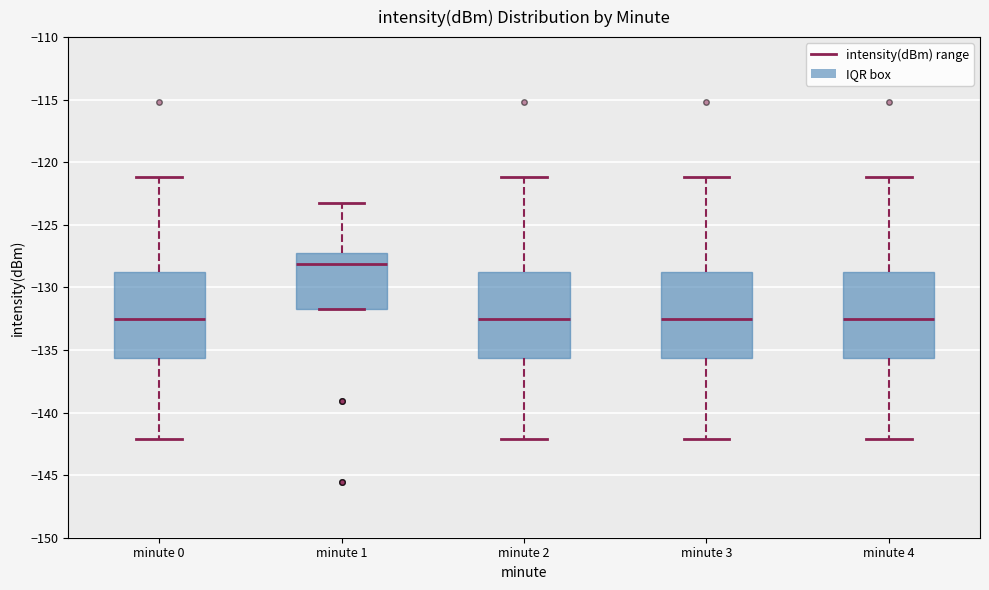

Reading left to right, transcribe this box plot: for each box, give where its median line is, the range the box spans, and where its two whiskers end, as read against the y-axis. The values are not printed on the chart, so give them approximately, as read against the axis.

minute 0: median -132.5, box -135.5 to -128.5, whiskers -142.0 to -121.0
minute 1: median -128.0, box -131.5 to -127.5, whiskers -131.5 to -123.0
minute 2: median -132.5, box -135.5 to -128.5, whiskers -142.0 to -121.0
minute 3: median -132.5, box -135.5 to -128.5, whiskers -142.0 to -121.0
minute 4: median -132.5, box -135.5 to -128.5, whiskers -142.0 to -121.0